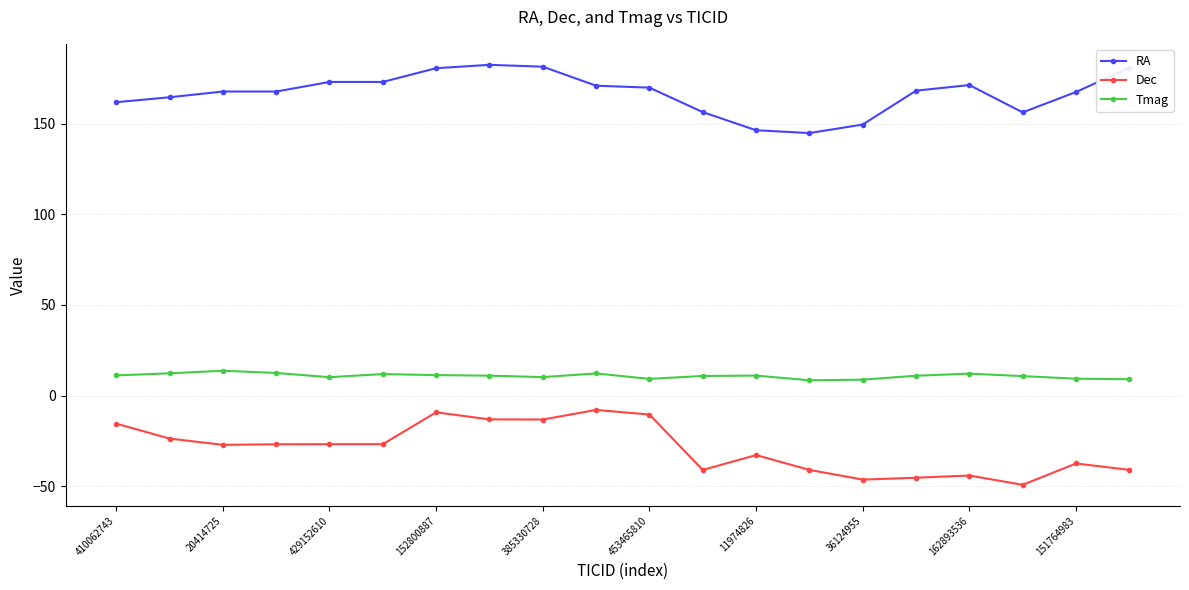

How many lines are shown in the chart?

3